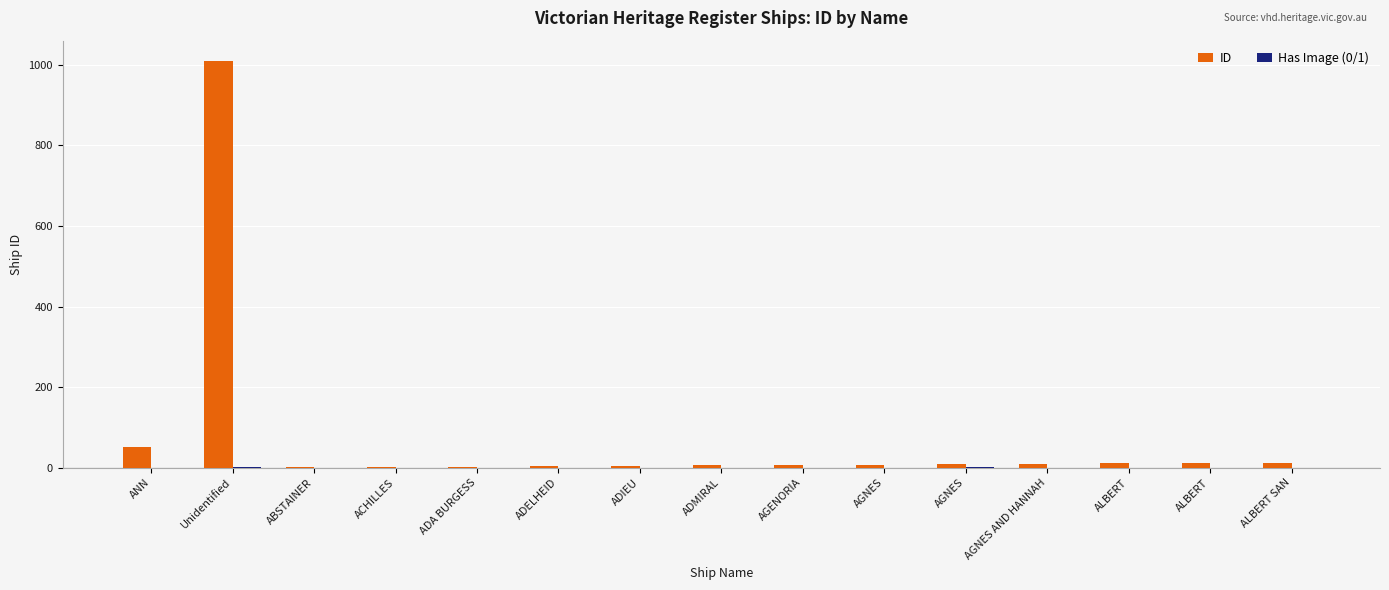

Reading right to left, transcribe all the data shown in this chart.

ID: 13	12	11	10	9	8	7	6	5	4	3	2	1	1009	51
Has Image (0/1): 0	0	0	0	1	0	0	0	0	0	0	0	0	1	0